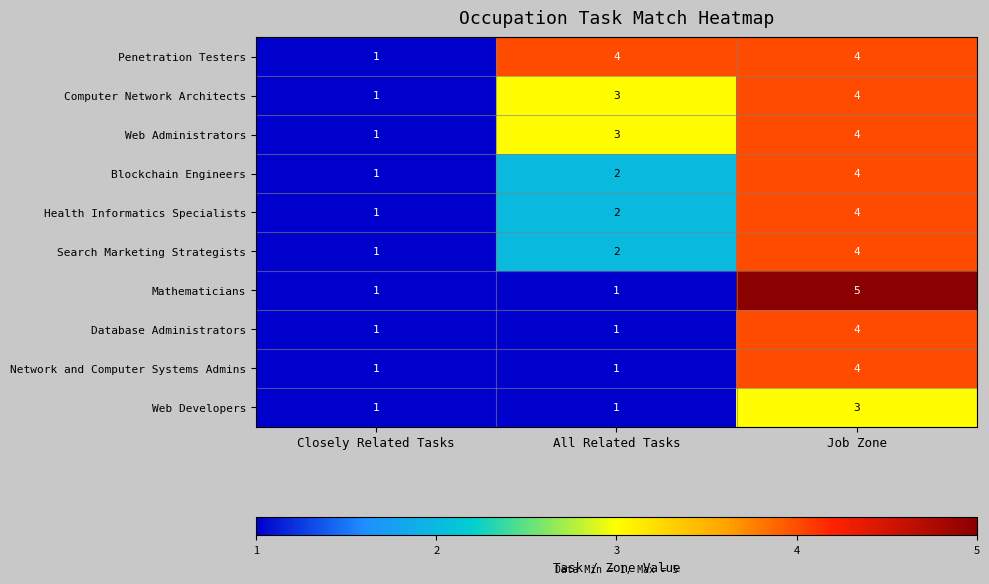

Reading left to right, what are all the values shown in this chart?

Penetration Testers: 1	4	4
Computer Network Architects: 1	3	4
Web Administrators: 1	3	4
Blockchain Engineers: 1	2	4
Health Informatics Specialists: 1	2	4
Search Marketing Strategists: 1	2	4
Mathematicians: 1	1	5
Database Administrators: 1	1	4
Network and Computer Systems Admins: 1	1	4
Web Developers: 1	1	3